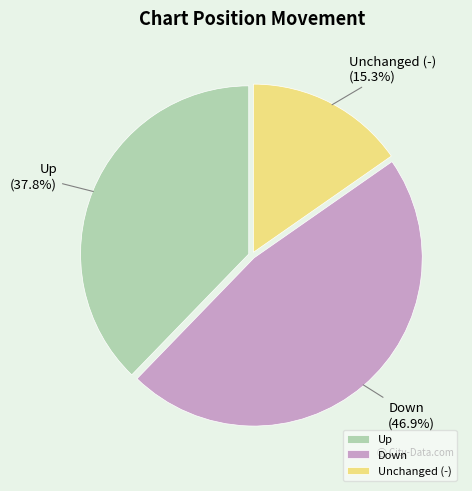

Does Unchanged (-) account for over 50% of the chart?

No